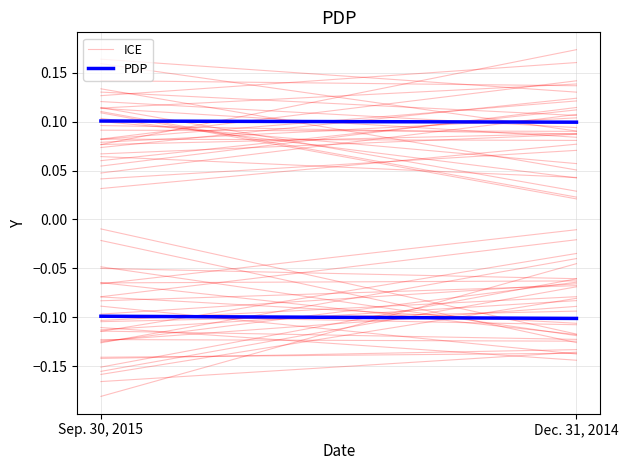

What position from the right is Dec. 31, 2014?

1